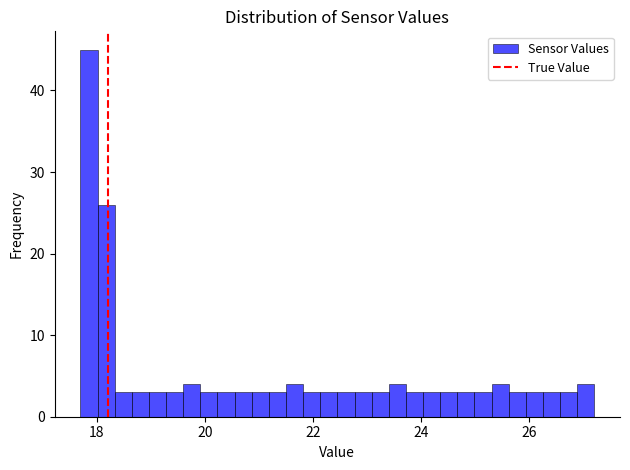

Around what value on the x-axis is the tallest bar? Give the approximate position of its centre, as read against the axis.

17.8